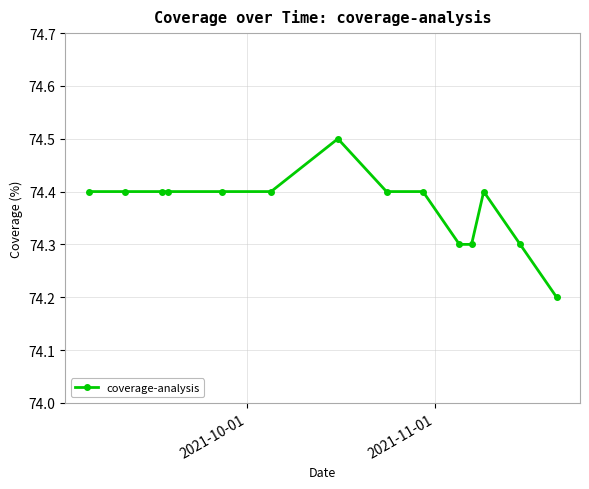

What is the difference between the maximum and minimum values?

0.3